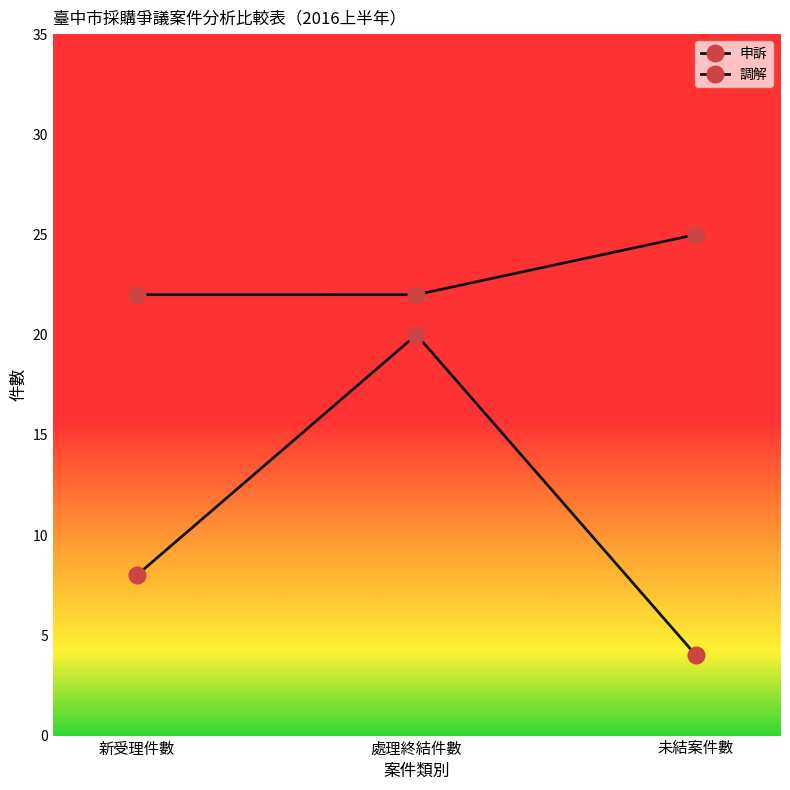

What is the label of the 2nd point from the right?

處理終結件數